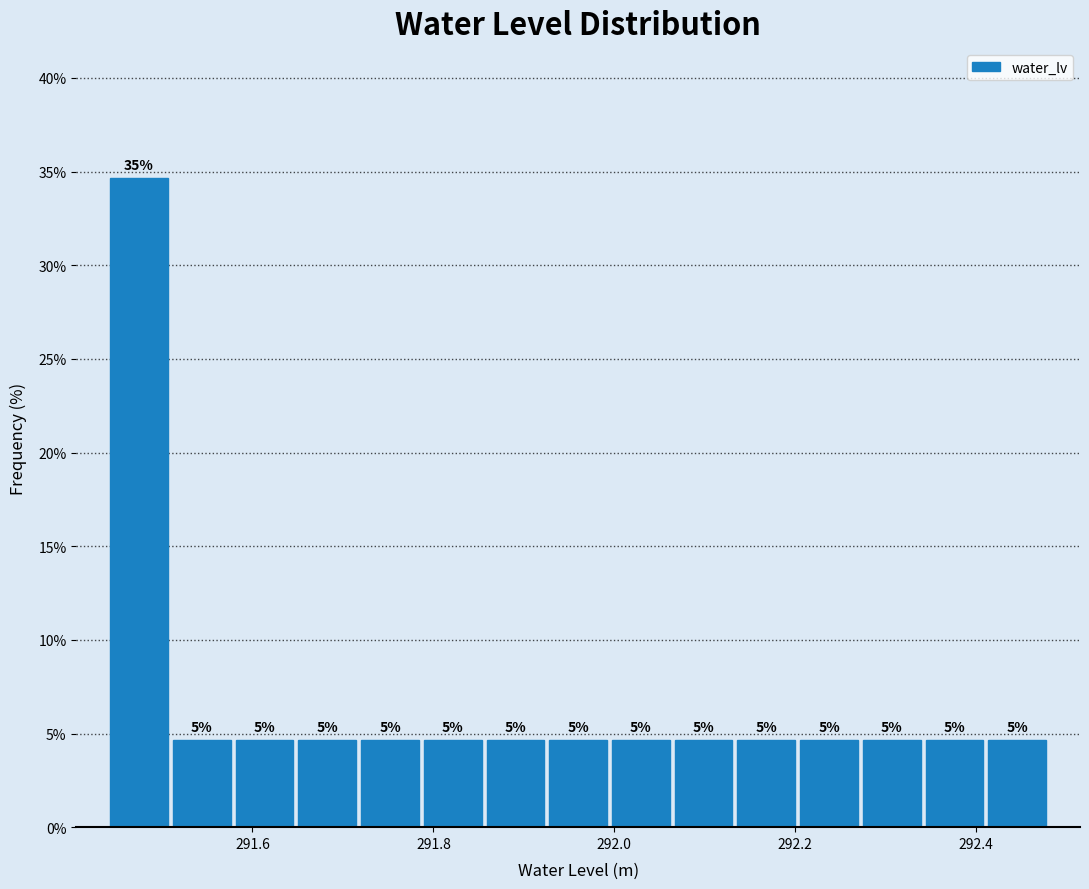

Read against the x-axis, roughly where is the centre of the tallest bar?

291.48